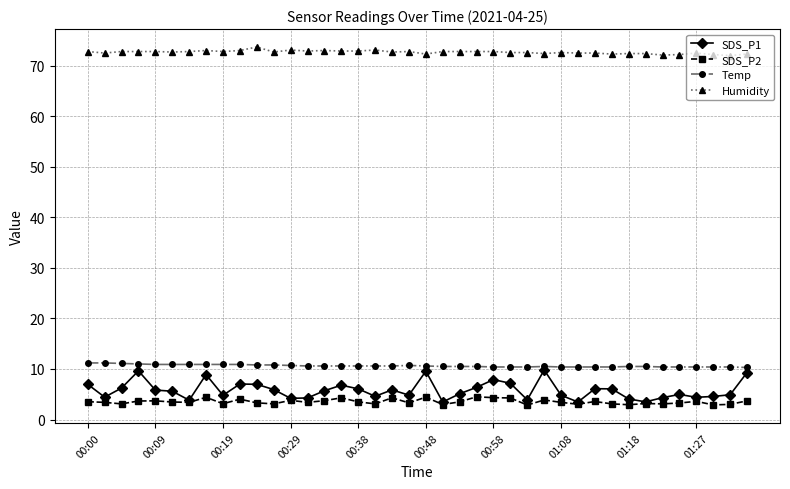

What is the highest value of the SDS_P1 series?

9.8